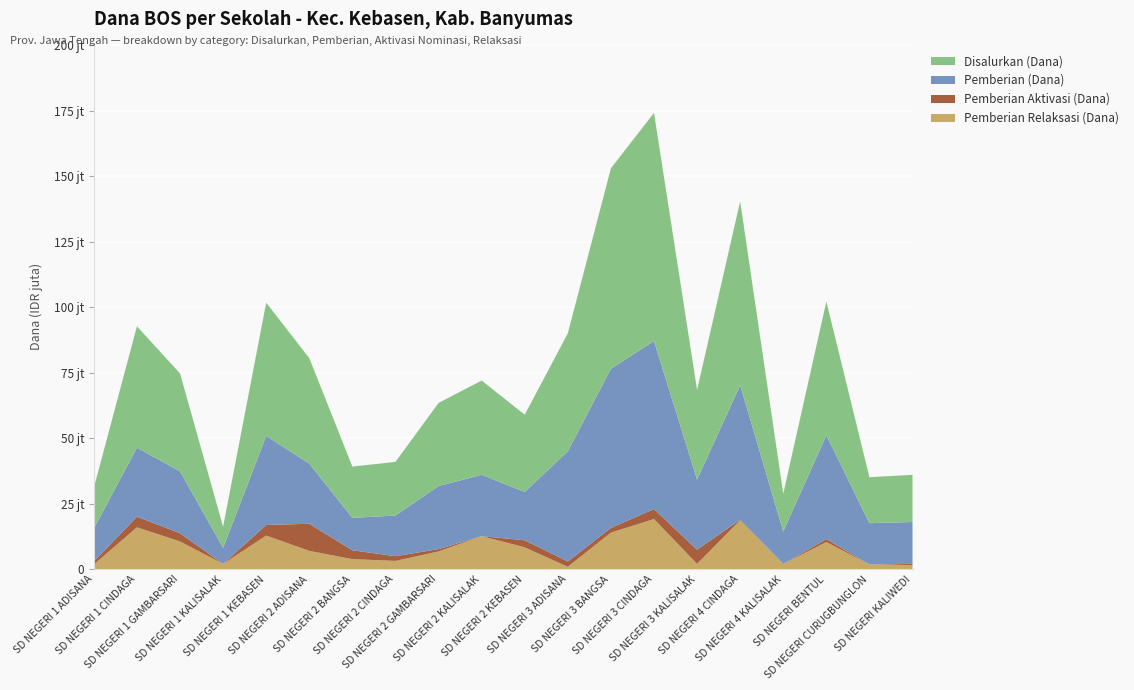

Reading right to left, list all the values displayed in this chart.

Pemberian Relaksasi (Dana): 1575000	1800000	10350000	2025000	18675000	2025000	19125000	13950000	900000	8325000	12600000	6750000	3150000	3825000	6975000	12825000	2025000	10575000	15975000	1800000
Pemberian Aktivasi (Dana): 450000	0	1125000	0	225000	5400000	3825000	1800000	2025000	2700000	0	900000	1800000	3375000	10350000	4050000	0	3150000	4050000	1125000
Pemberian (Dana): 15975000	15750000	39600000	12375000	51300000	26775000	64125000	60750000	42075000	18450000	23400000	24075000	15525000	12375000	22950000	33975000	6075000	23625000	26325000	12600000
Disalurkan (Dana): 18000000	17550000	51075000	14400000	70200000	34200000	87075000	76500000	45000000	29475000	36000000	31725000	20475000	19575000	40275000	50850000	8100000	37350000	46350000	15525000